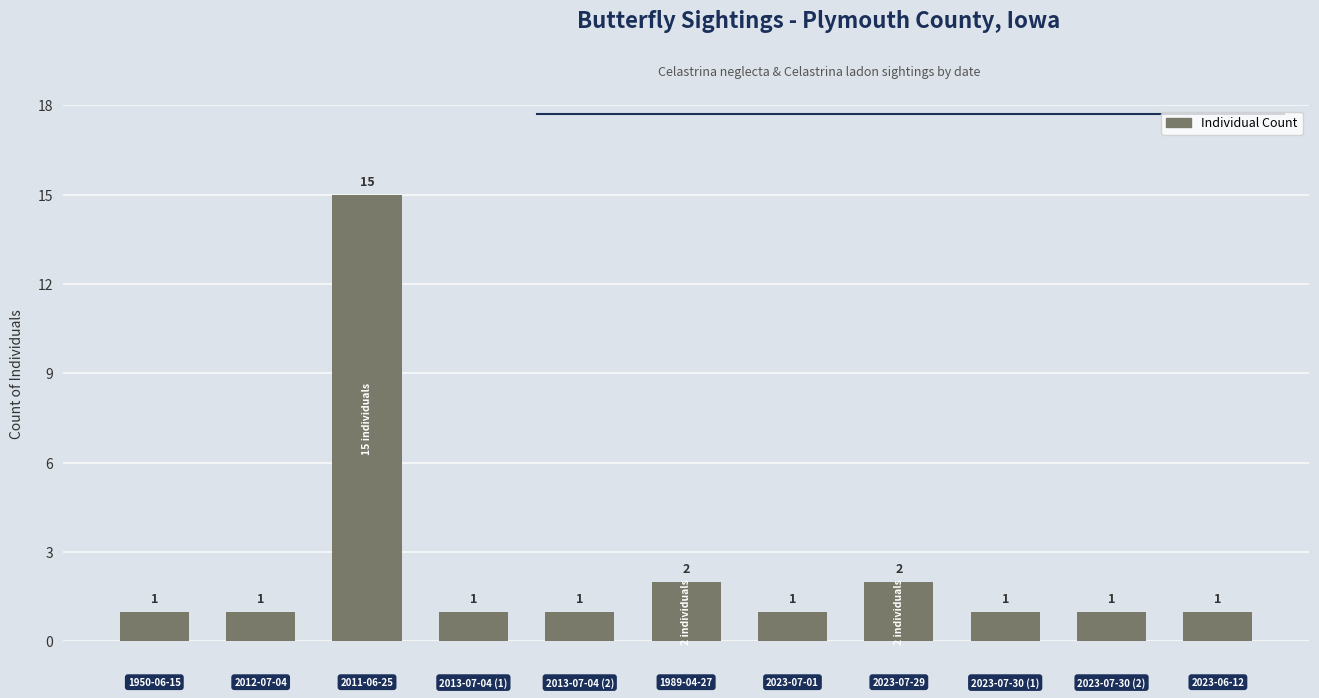

Count the number of data series in this chart.

1